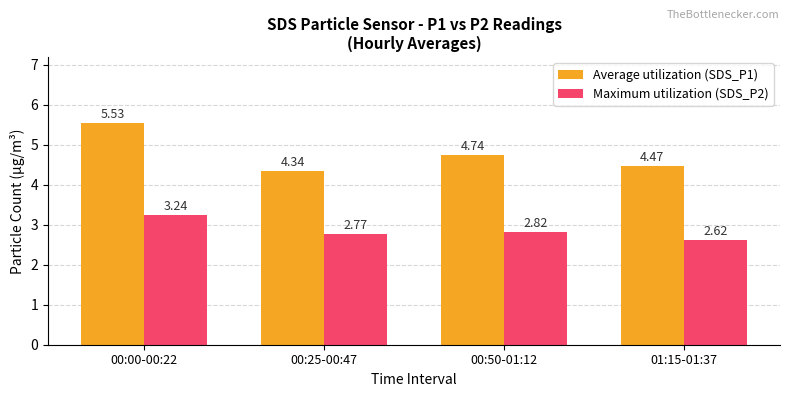

At which category is the sum across all series the highest?

00:00-00:22